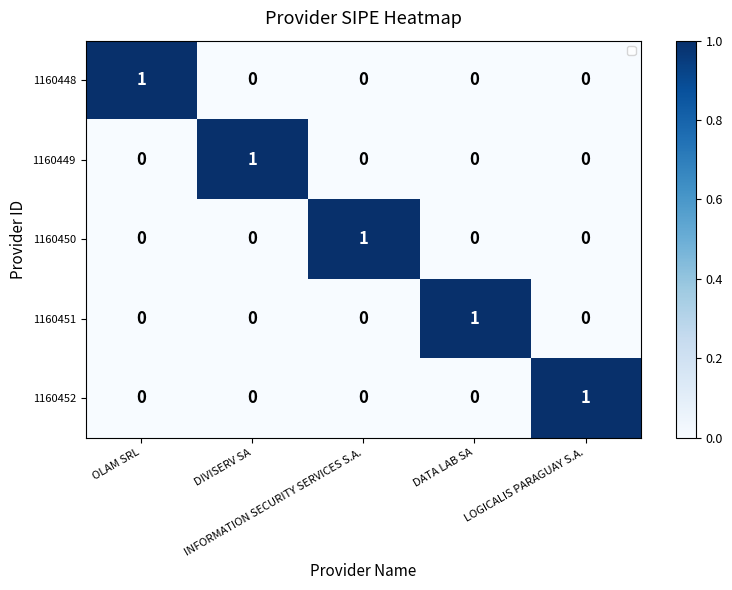

At how many categories does at least one series exceed 0?

5